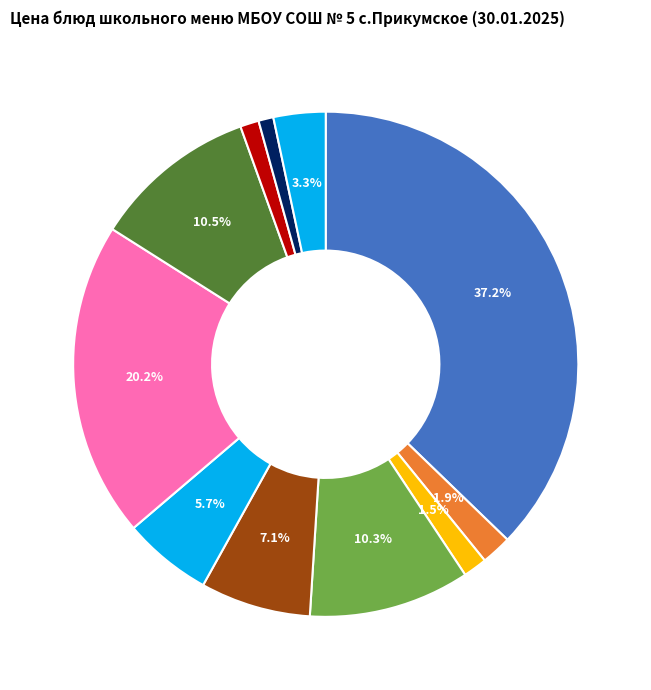

How many slices are in this pie chart?

11